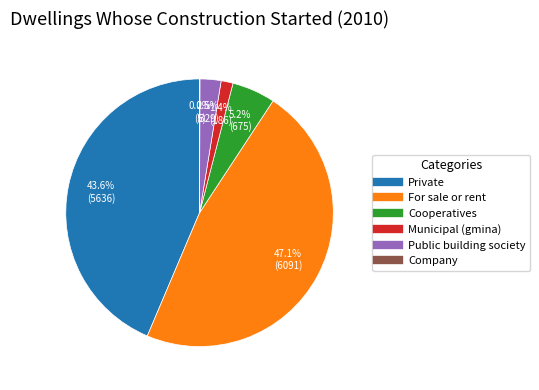

Combined, what portion of the pie is Municipal (gmina) and Private?

45.1%